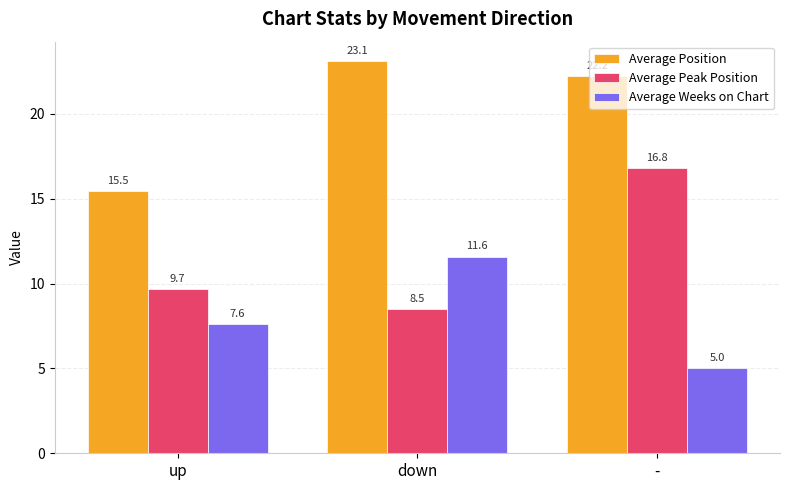

Reading left to right, list all the values displayed in this chart.

Average Position: 15.5	23.1	22.2
Average Peak Position: 9.7	8.5	16.8
Average Weeks on Chart: 7.6	11.6	5.0